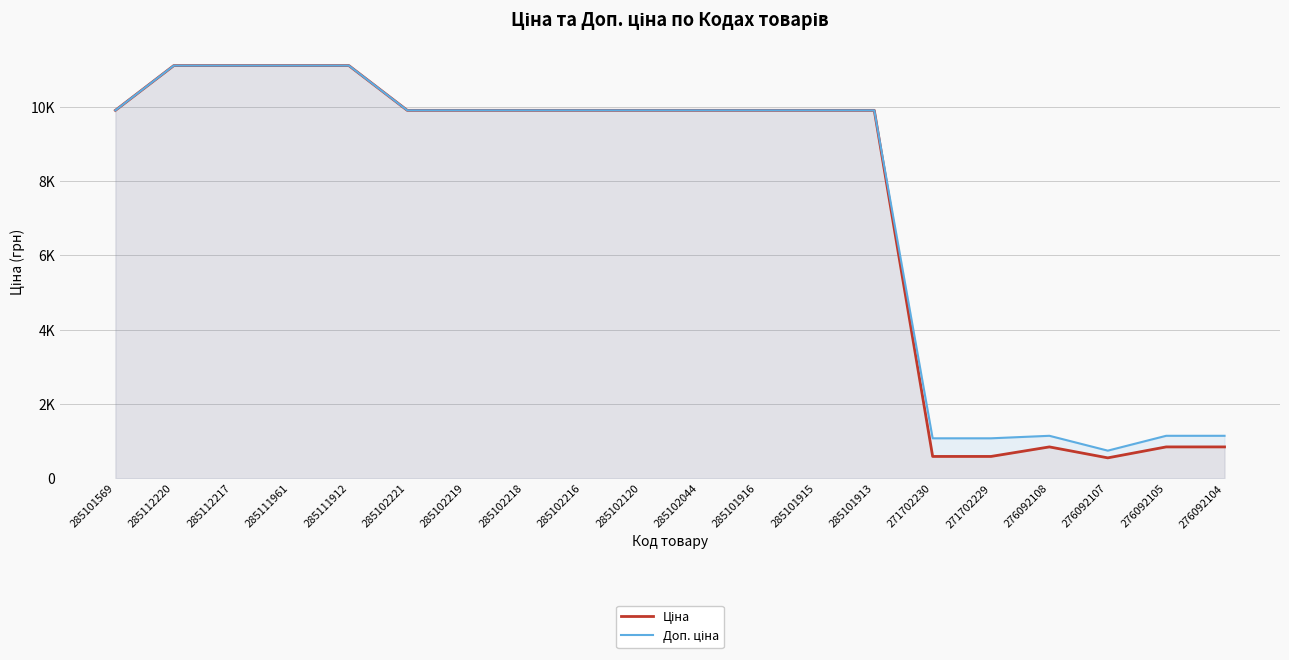

Which category has the lowest value across all series?

276092107